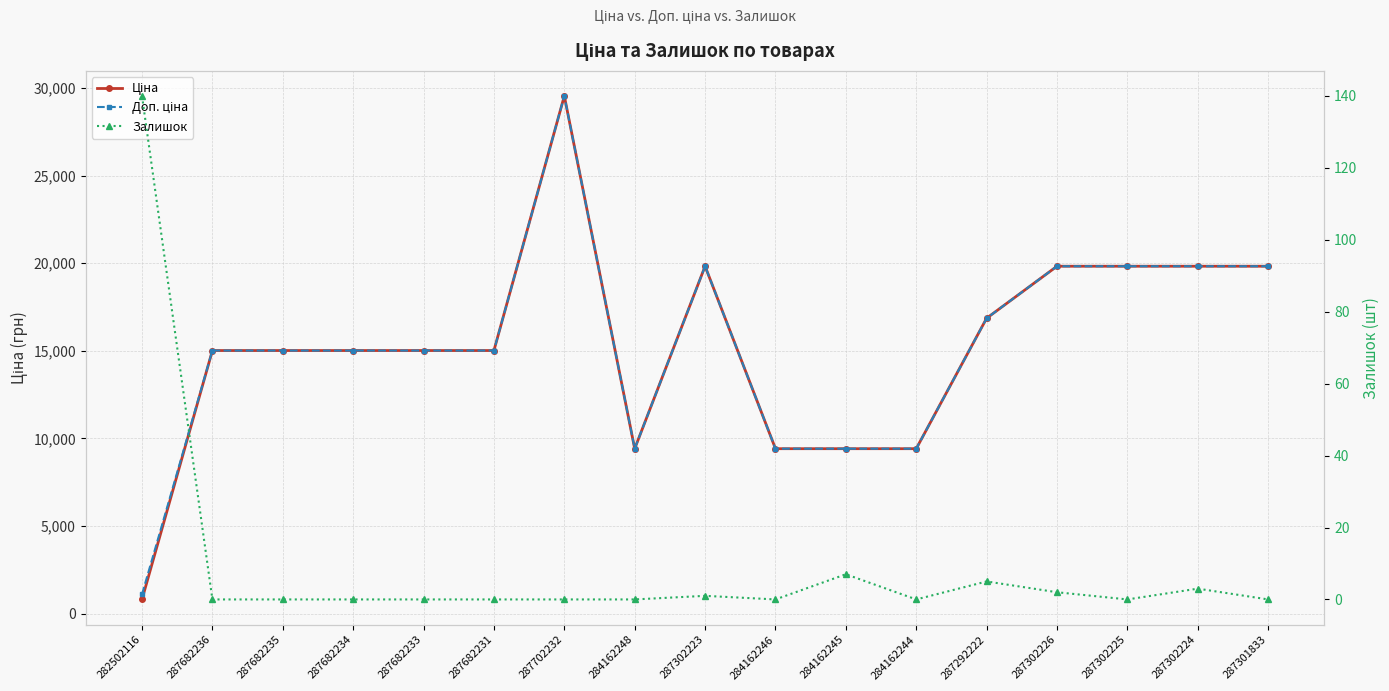

Reading left to right, extract all data points from this chart.

Ціна: 282502116=813.0	287682236=15019.2	287682235=15019.2	287682234=15019.2	287682233=15019.2	287682231=15019.2	287702232=29548.9	284162248=9416.9	287302223=19831.1	284162246=9416.9	284162245=9416.9	284162244=9416.9	287292222=16863.2	287302226=19831.1	287302225=19831.1	287302224=19831.1	287301833=19831.1
Доп. ціна: 282502116=1101.8	287682236=15019.2	287682235=15019.2	287682234=15019.2	287682233=15019.2	287682231=15019.2	287702232=29548.9	284162248=9416.9	287302223=19831.1	284162246=9416.9	284162245=9416.9	284162244=9416.9	287292222=16863.2	287302226=19831.1	287302225=19831.1	287302224=19831.1	287301833=19831.1
Залишок: 282502116=140.0	287682236=0.0	287682235=0.0	287682234=0.0	287682233=0.0	287682231=0.0	287702232=0.0	284162248=0.0	287302223=1.0	284162246=0.0	284162245=7.0	284162244=0.0	287292222=5.0	287302226=2.0	287302225=0.0	287302224=3.0	287301833=0.0